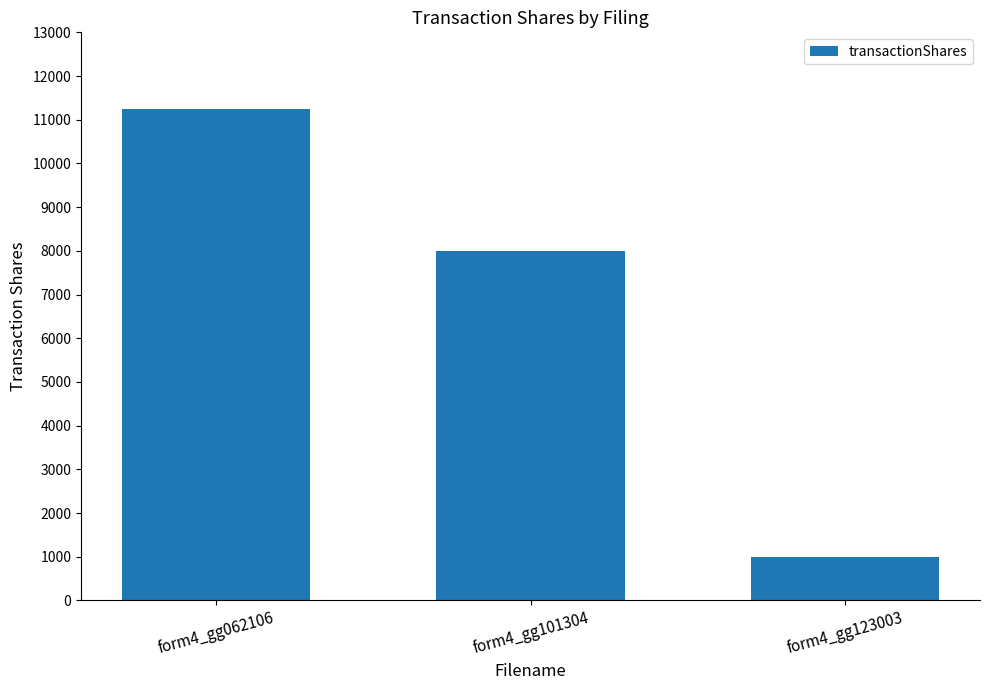

Where is the data nearest to the value 6125?

form4_gg101304